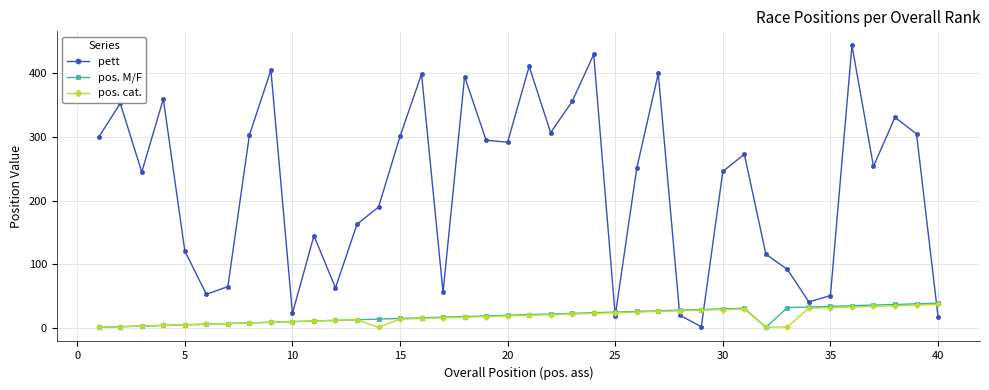

What is the value of the pos. cat. point at the 14th from the left?

1